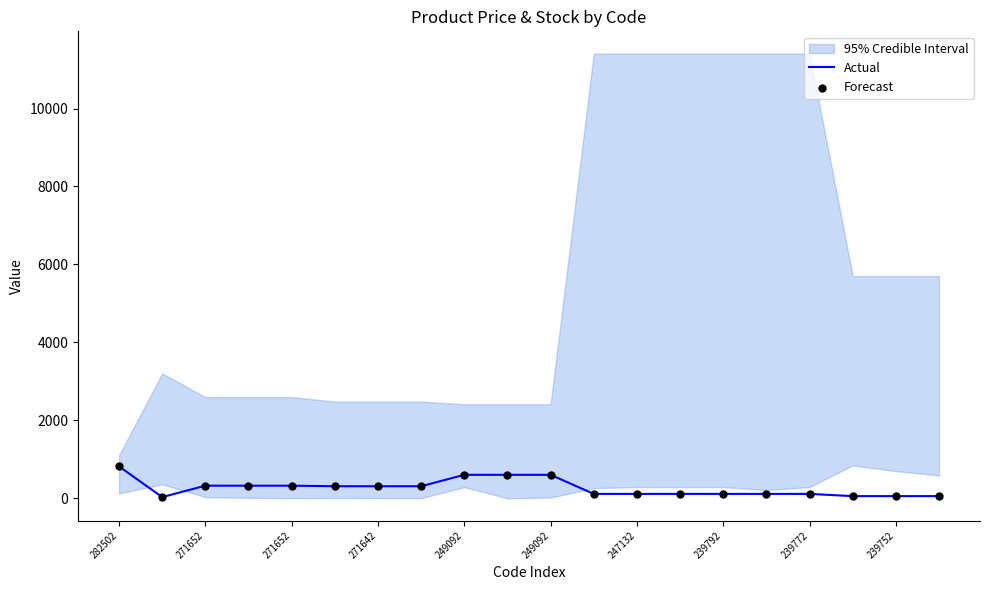

At how many categories does at least one series exceed 608?

1